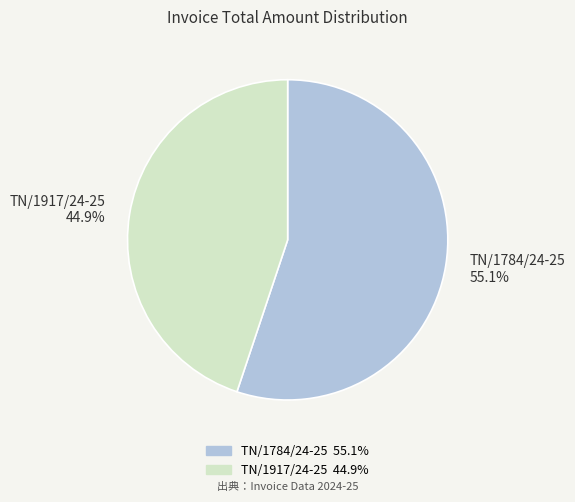

How many slices are in this pie chart?

2